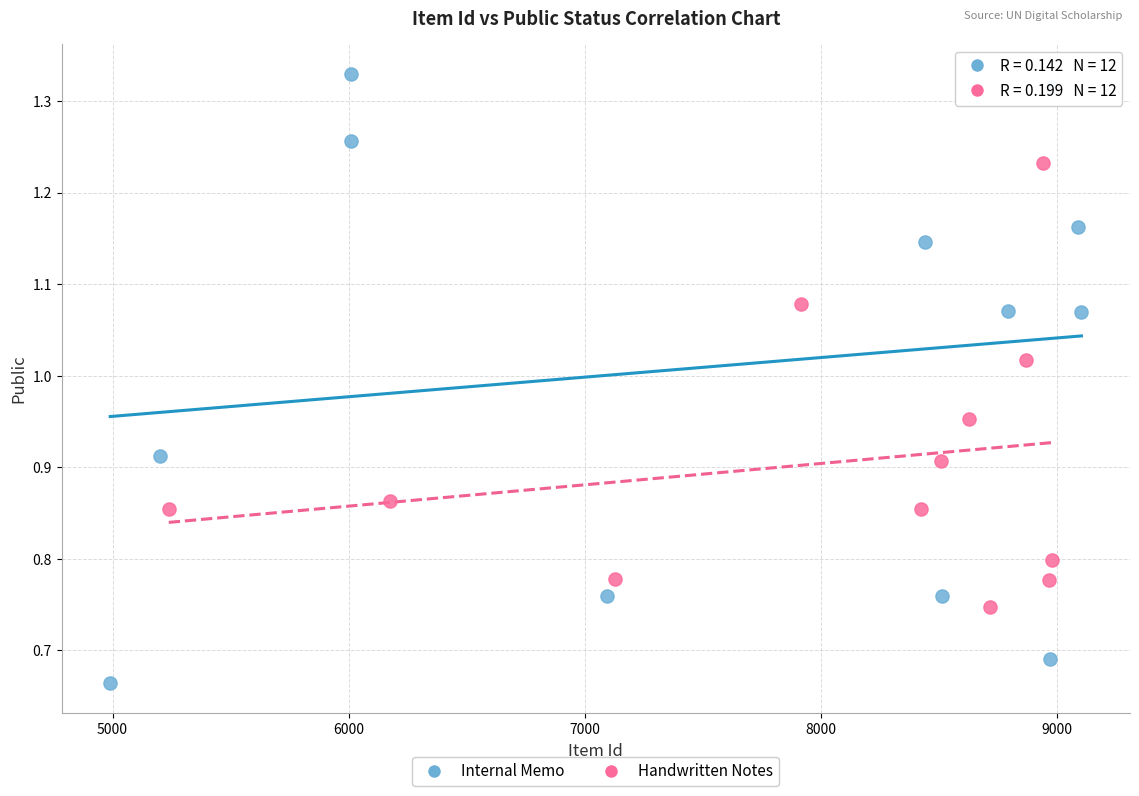

Which series has the largest Y range (max minus min)?

Internal Memo